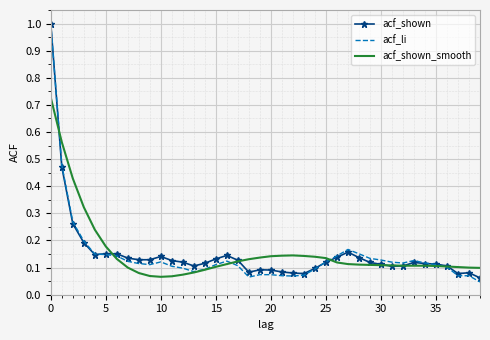

At how many categories does at least one series exceed 0?

40